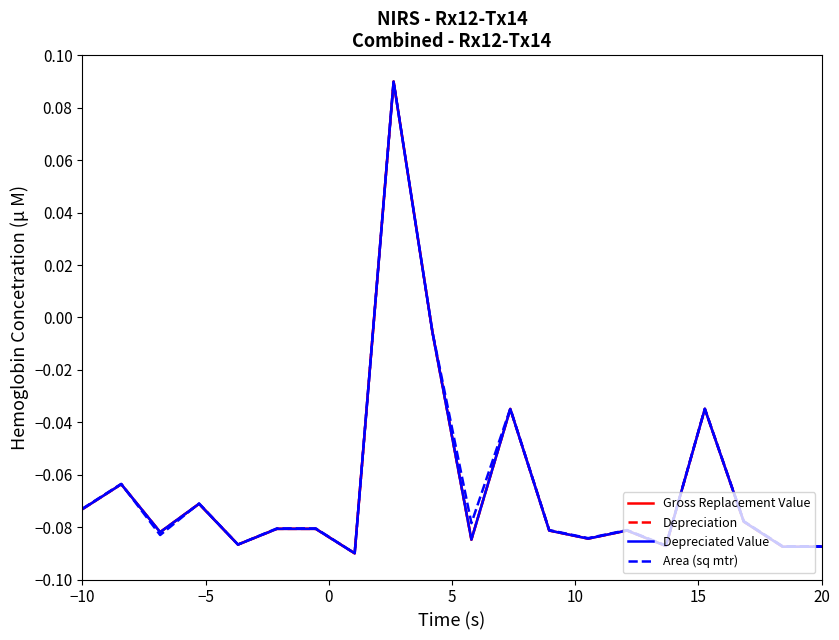

In Gross Replacement Value, how many points are higher than both neighbors (excluding endpoints)?

6